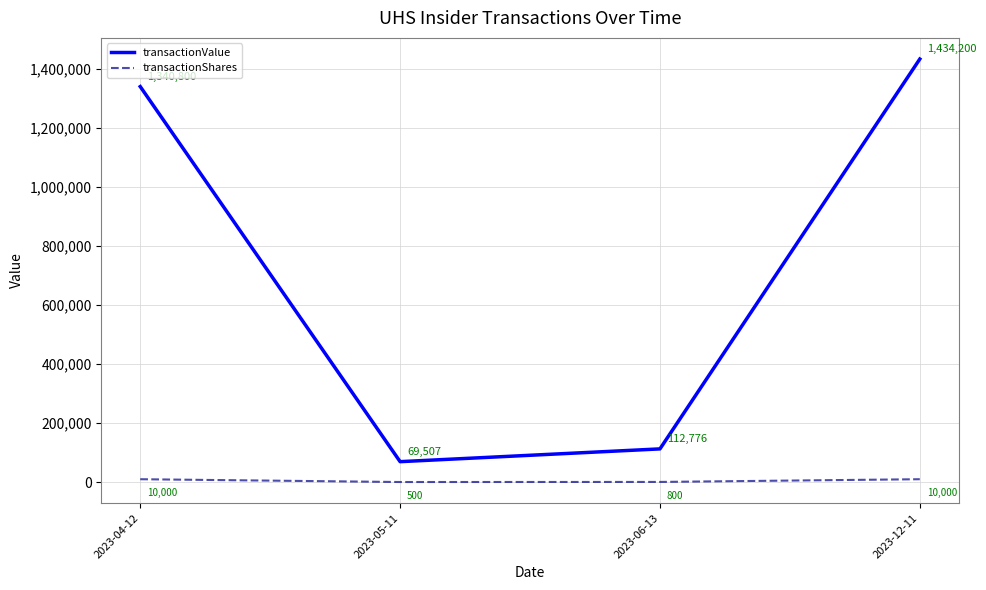

At 2023-06-13, list the series in order from largest to smallest.

transactionValue, transactionShares